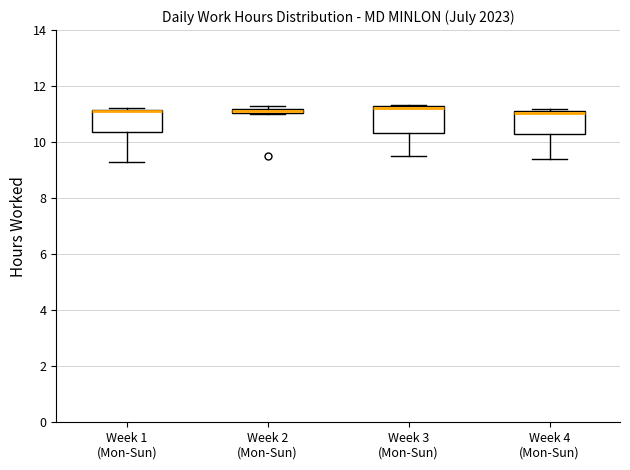

Where does the median line of the box for Week 4 (Mon-Sun) sit on the y-axis? The values are not printed on the chart, so give them approximately, as read against the axis.

11.0